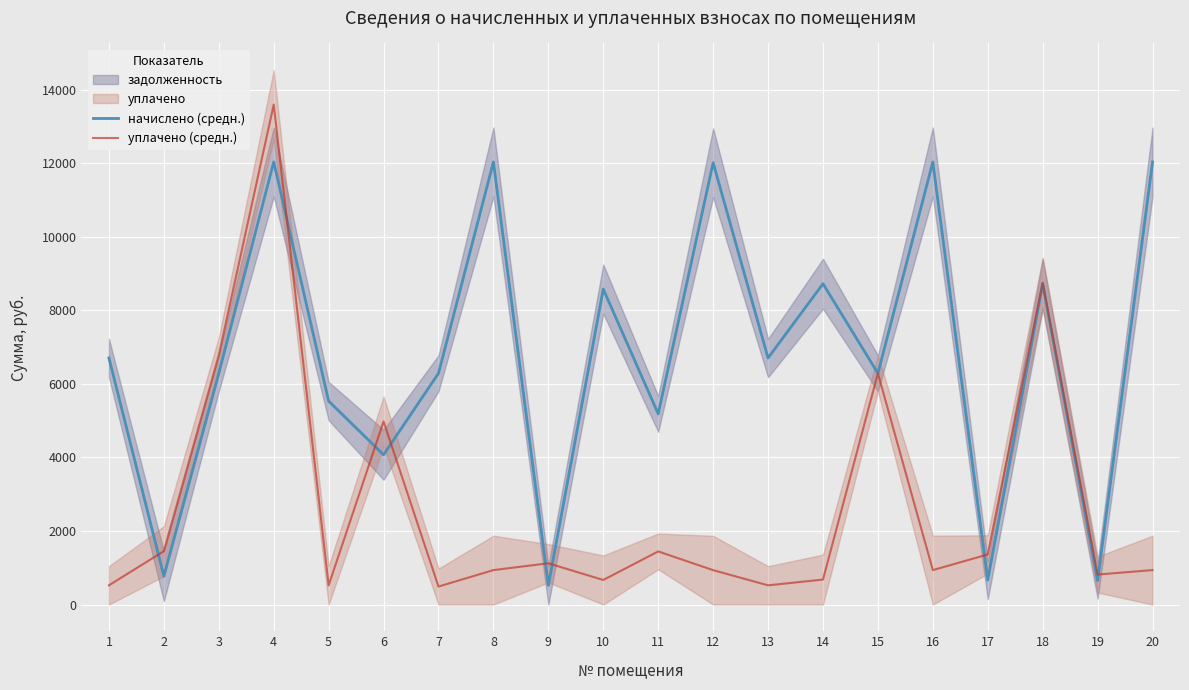

At 8, list the series in order from smallest to largest.

уплачено (средн.), начислено (средн.)